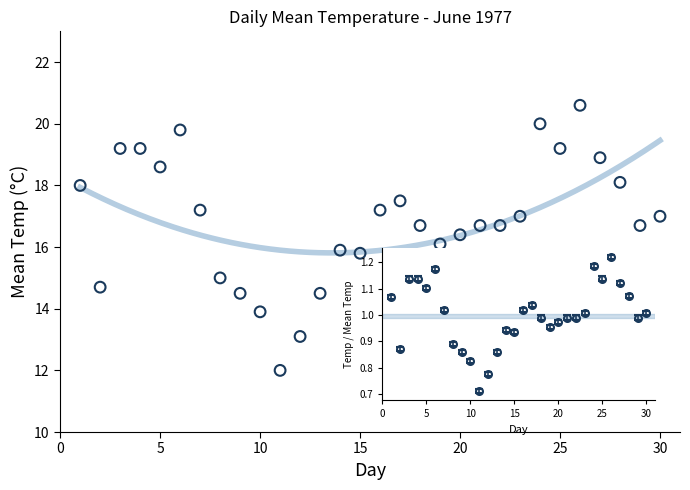

What is the range of X values (max minus min)?

29.0